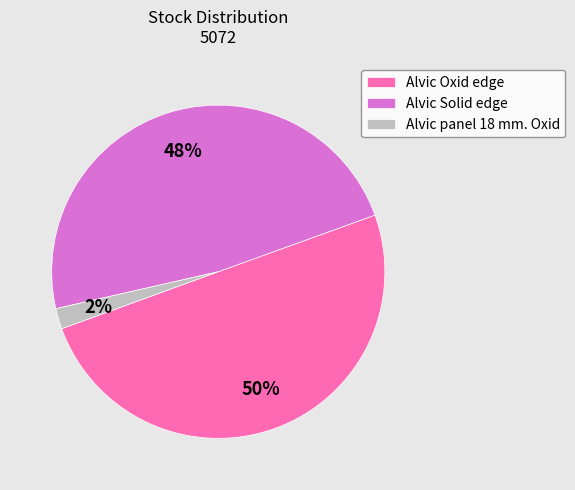

How many slices are in this pie chart?

3